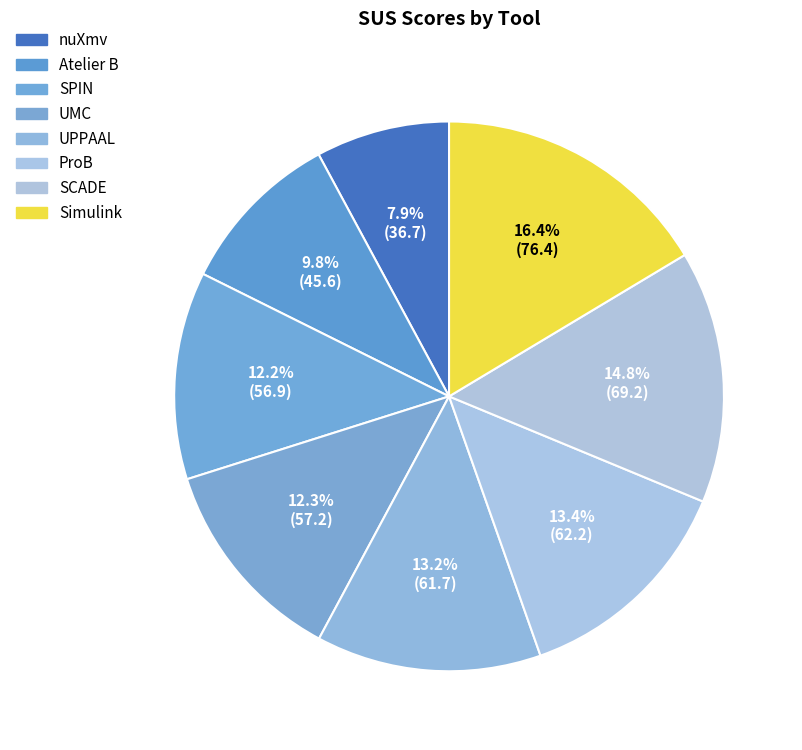

How many slices are in this pie chart?

8